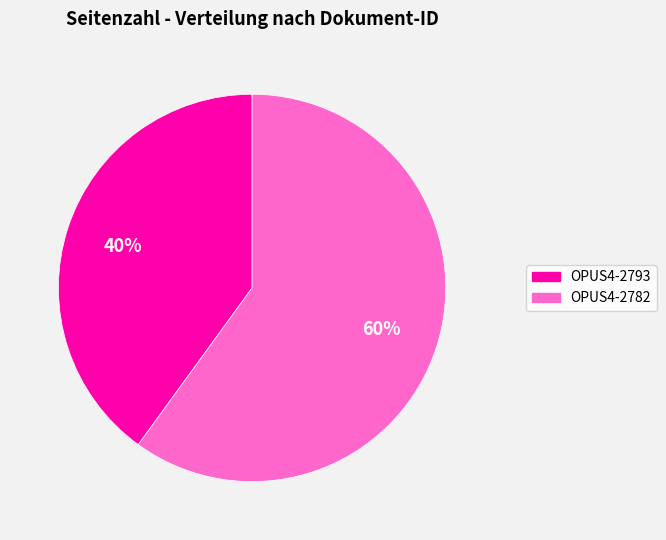

Count the number of slices in the pie.

2